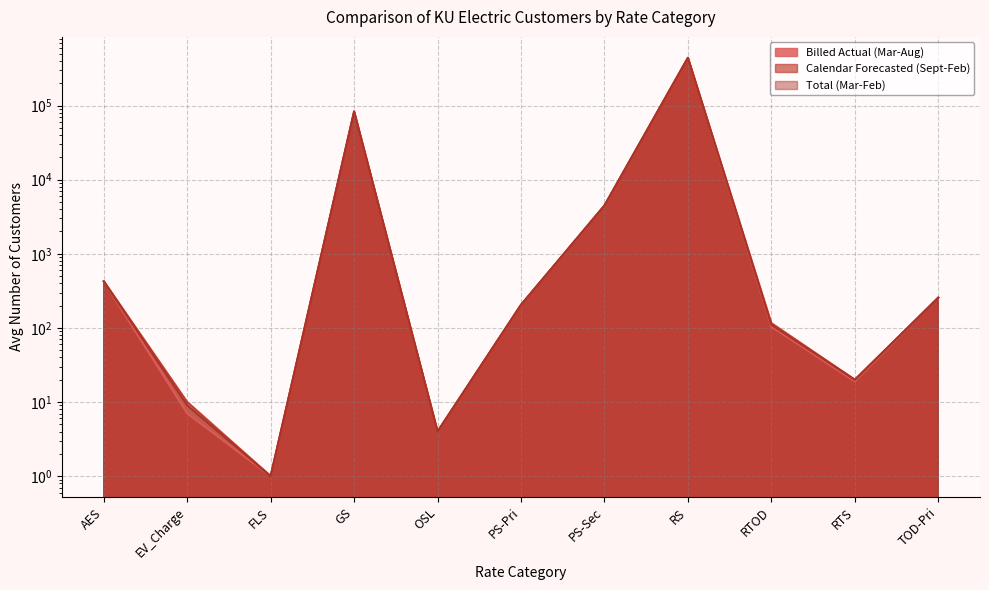

True or false: Calendar Forecasted (Sept-Feb) has a value of 4483 at PS-Sec.

True